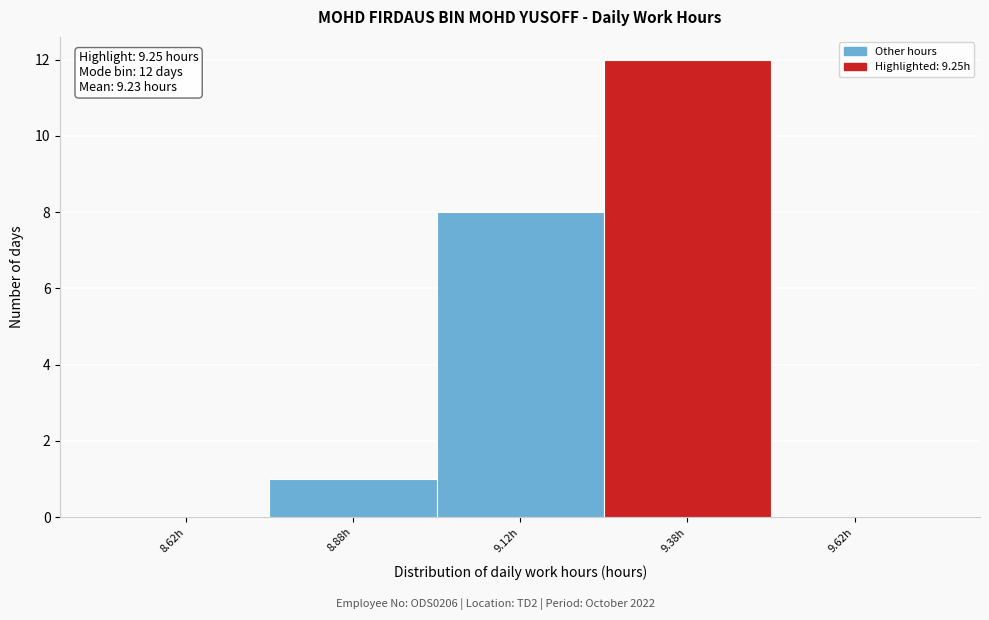

Which range on the x-axis has the tallest bar?

9.25 to 9.50